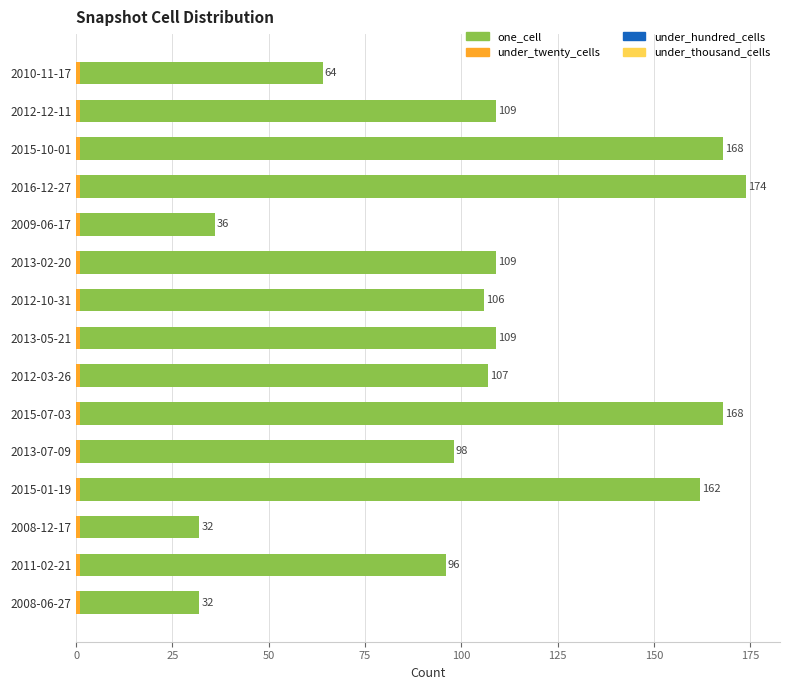

Is it true that one_cell equals 42.4 at 2010-11-17?

False